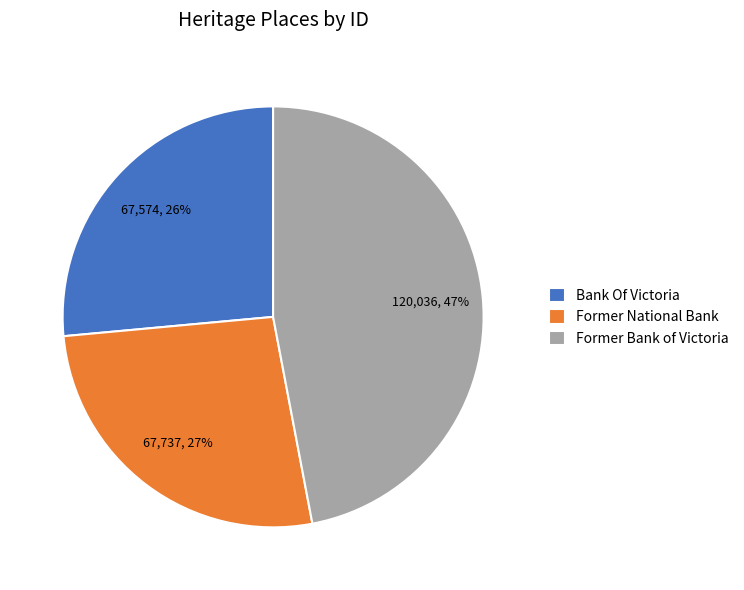

Which category has the biggest portion of the pie?

Former Bank of Victoria